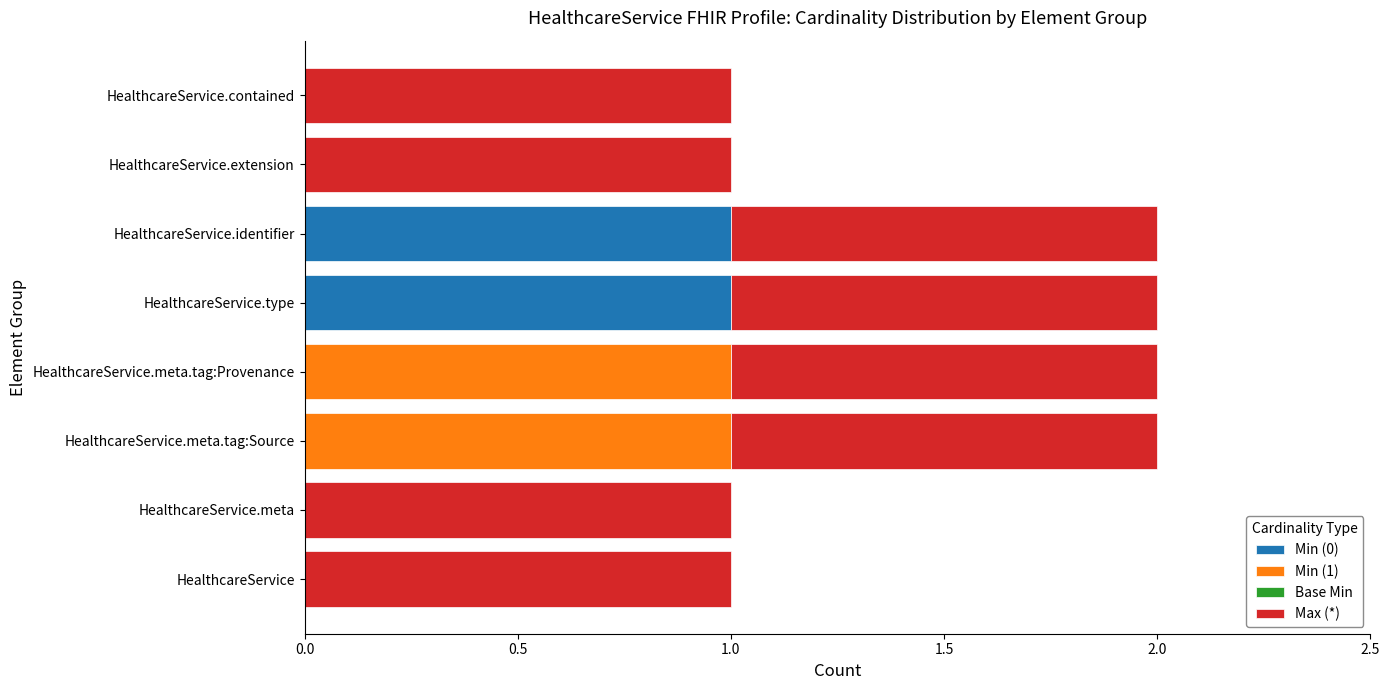

True or false: Min (0) has a value of 0 at HealthcareService.extension.

True